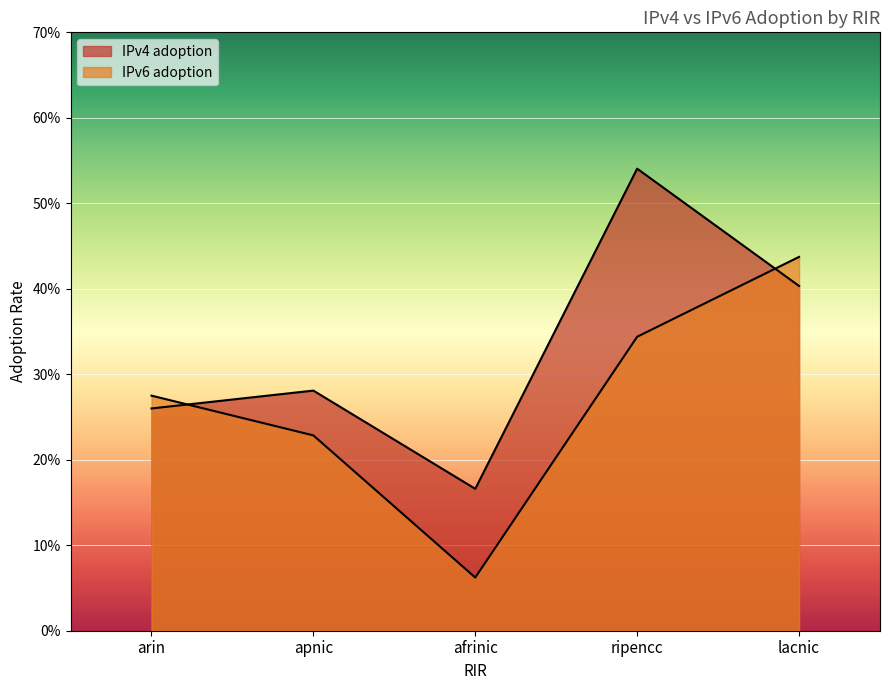

True or false: IPv6 adoption and IPv4 adoption cross at least once.

True